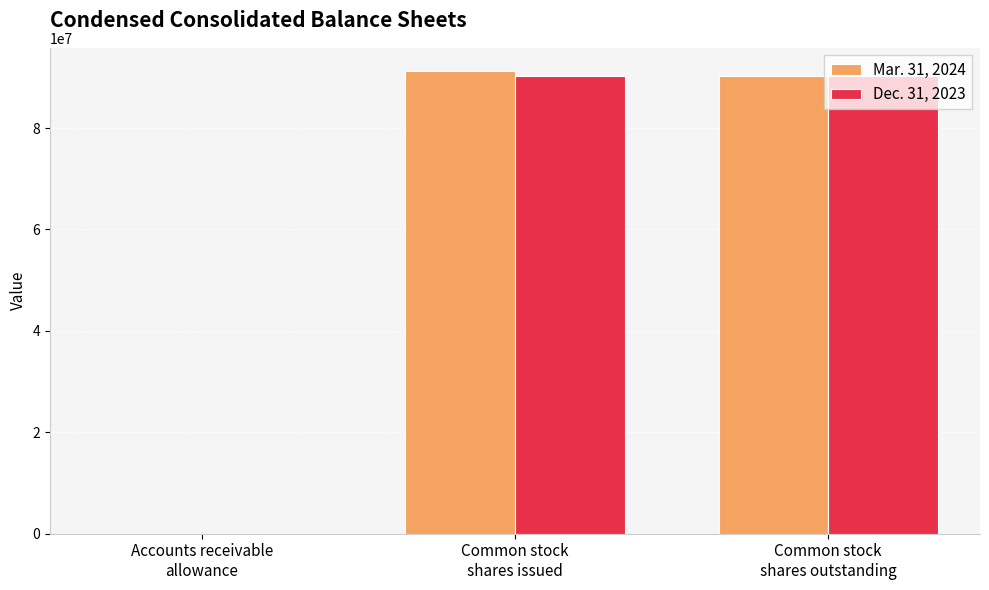

Reading left to right, list all the values displayed in this chart.

Mar. 31, 2024: 5811	91264101	90243442
Dec. 31, 2023: 5848	90243442	90243442